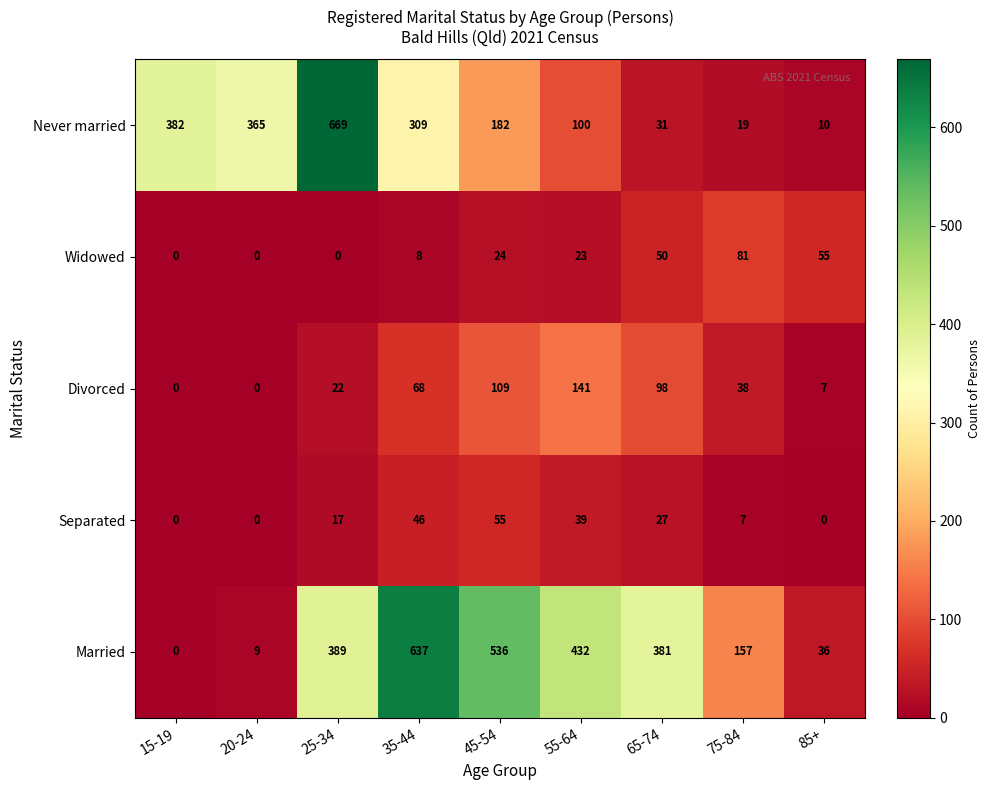

How many values in the Divorced series are below 38?

4